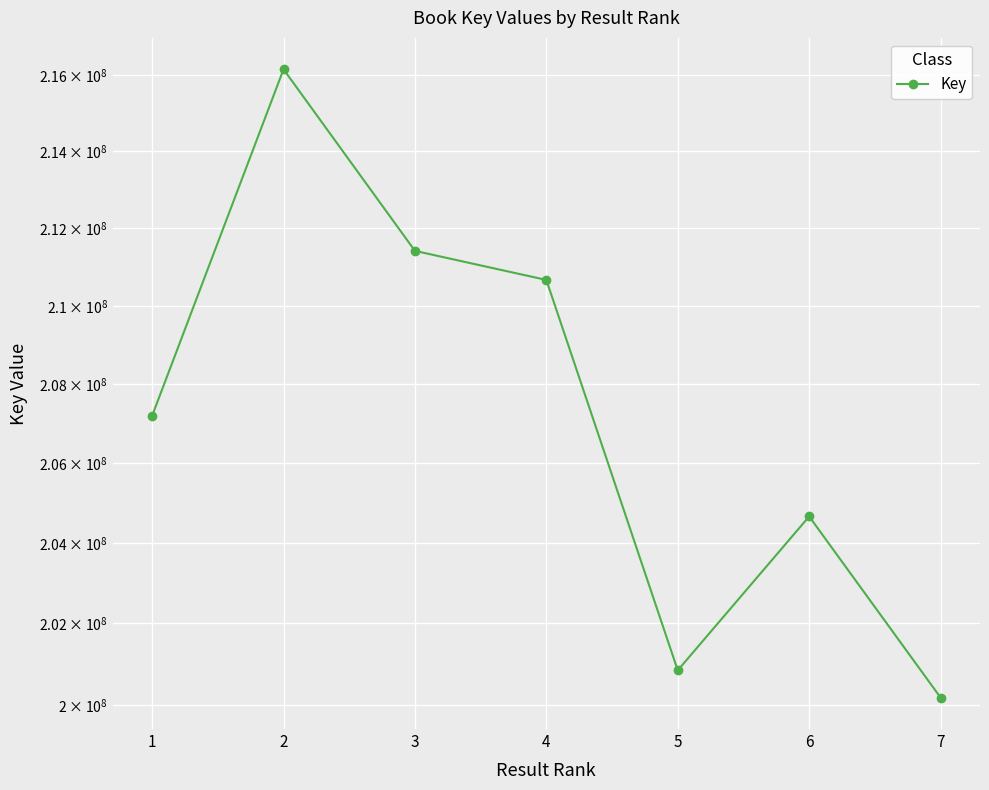

How many points are higher than both their immediate neighbors (excluding endpoints)?

2